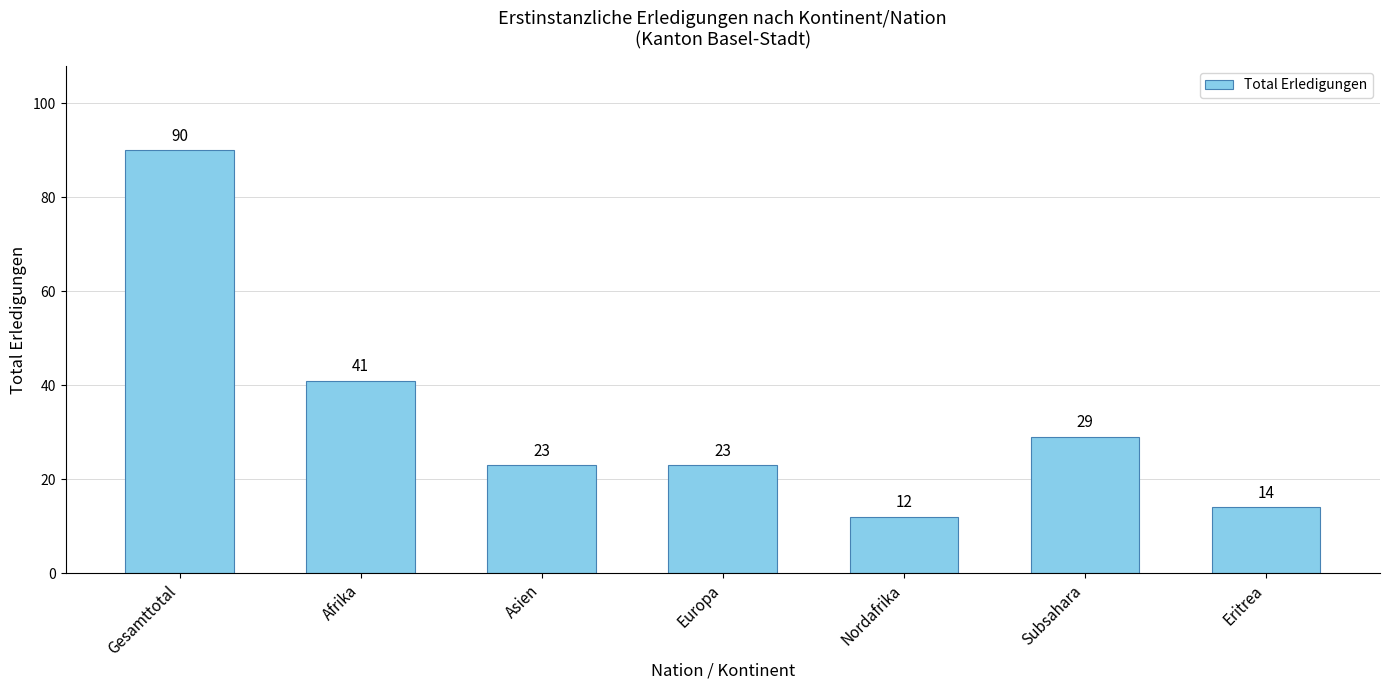

Which label corresponds to the smallest value in the chart?

Nordafrika